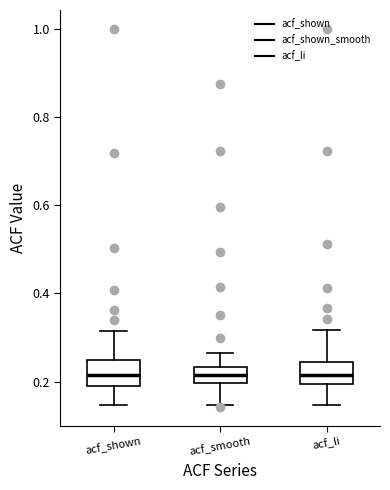

Reading left to right, read every box against the y-axis: the position of its median line, the range the box covers, and the ends of its whiskers. The values are not printed on the chart, so give them approximately, as read against the axis.

acf_shown: median 0.22, box 0.20 to 0.24, whiskers 0.14 to 0.32
acf_smooth: median 0.22, box 0.20 to 0.24, whiskers 0.14 to 0.26
acf_li: median 0.22, box 0.20 to 0.24, whiskers 0.14 to 0.32